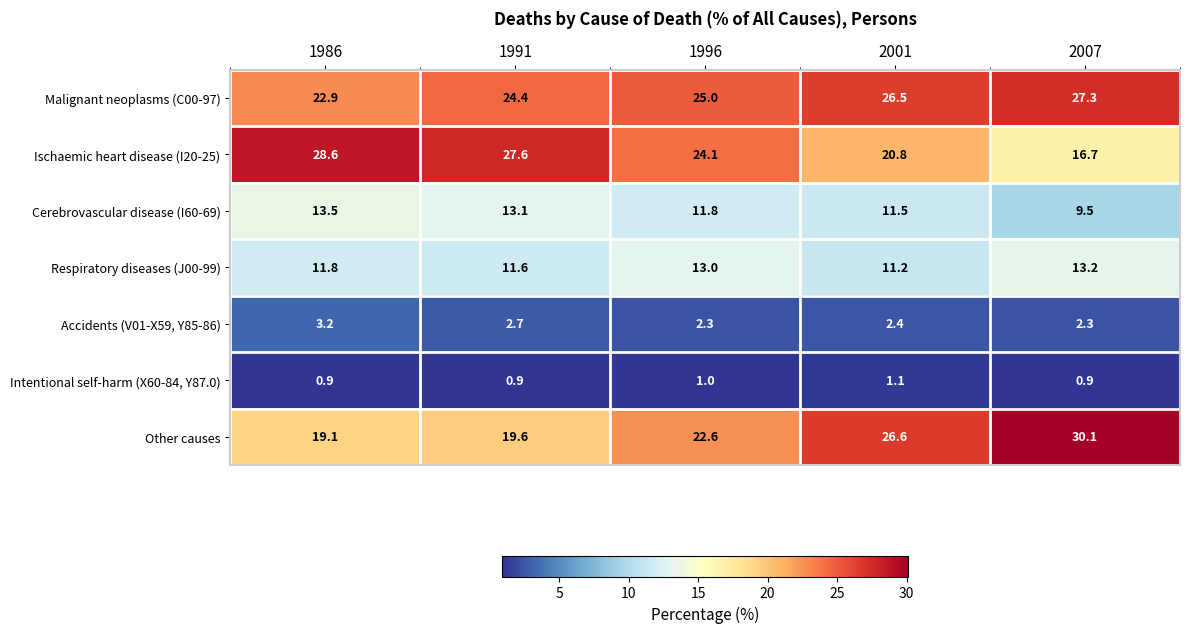

What is the greatest value displayed?

30.1